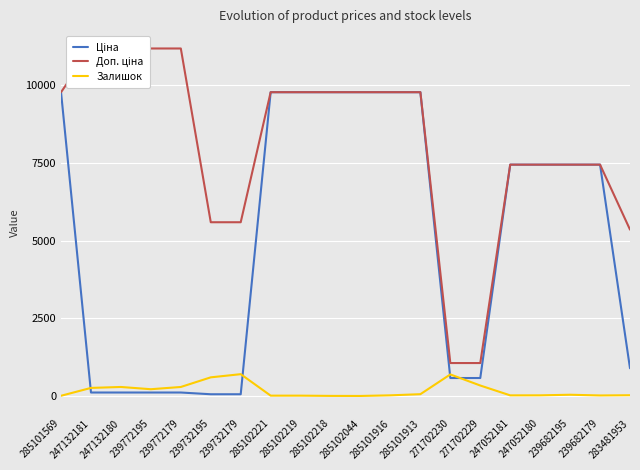

True or false: Ціна and Доп. ціна cross at least once.

False